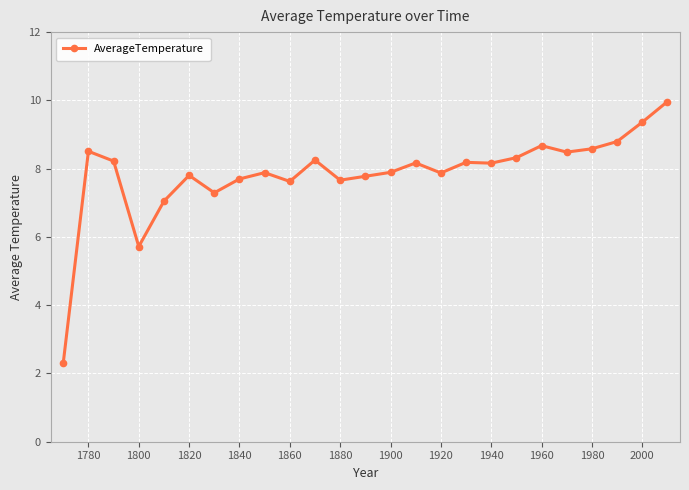

True or false: the data has more than 2 interior local peaks.

True